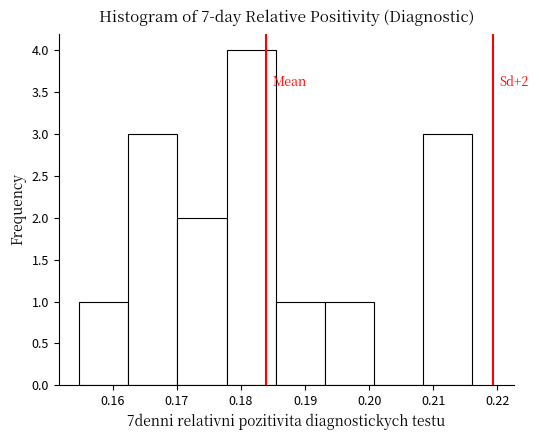

Which range on the x-axis has the tallest bar?

0.178 to 0.185